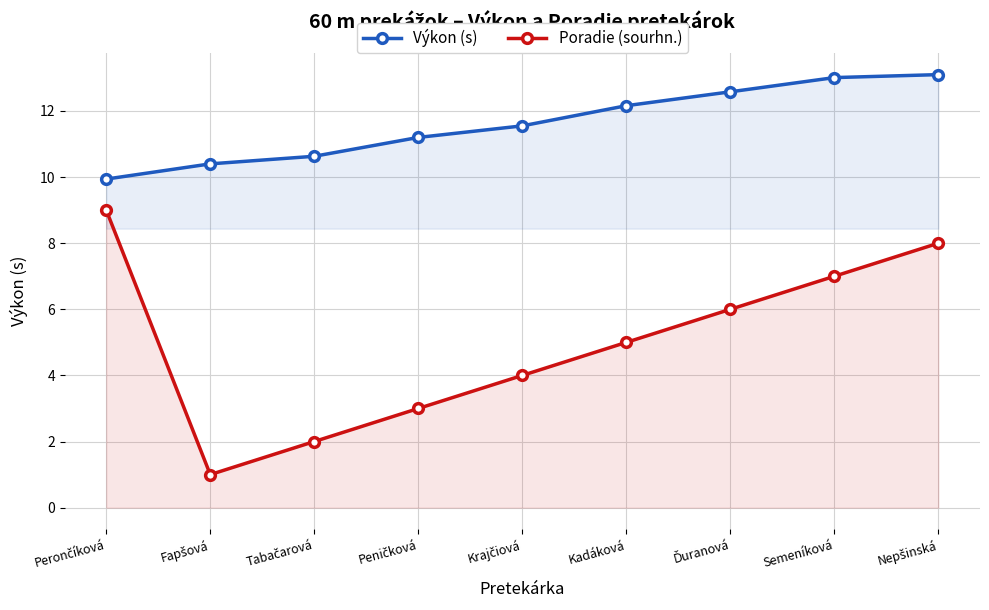

Between Peničková and Kadáková, which series saw the biggest shift?

Poradie (sourhn.)